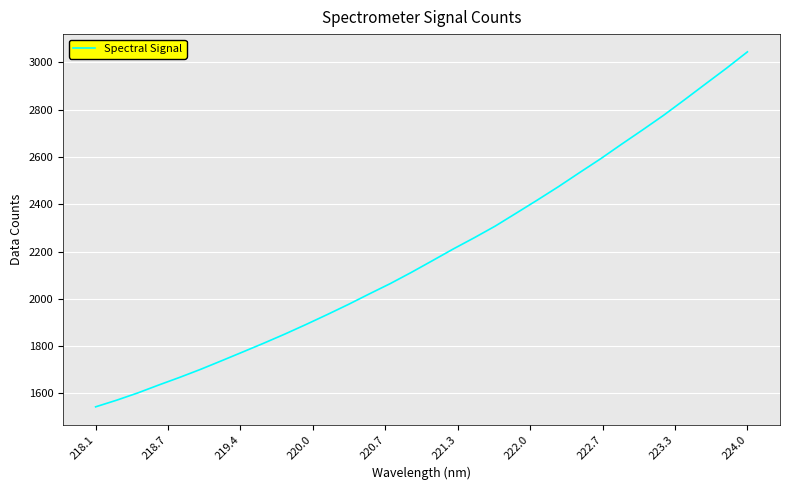

What is the greatest value displayed?

3044.7